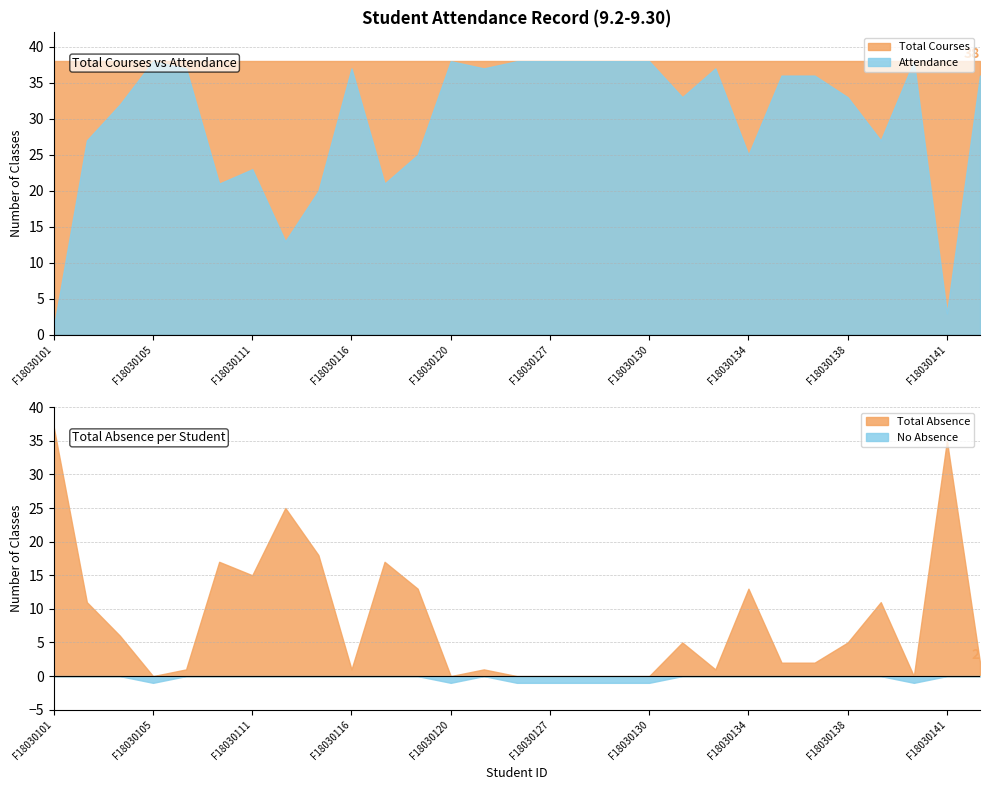

In Total Absence, how many points are lower than both neighbors (excluding endpoints)?

6